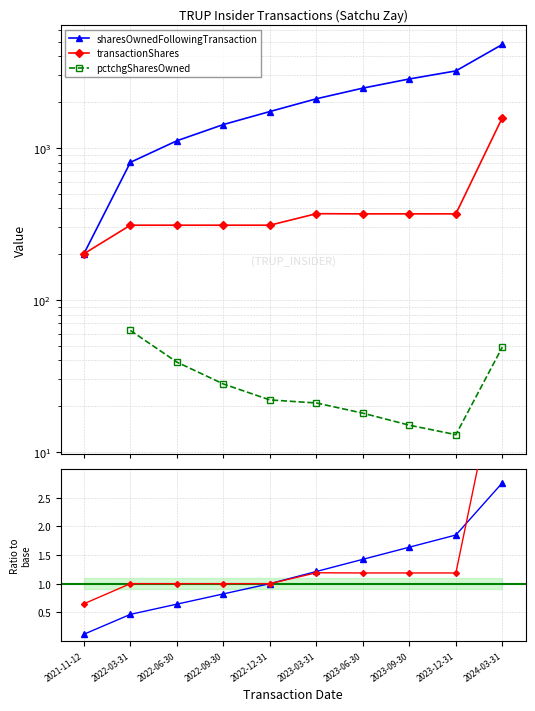

Is this an area chart (filled region under the line)?

No